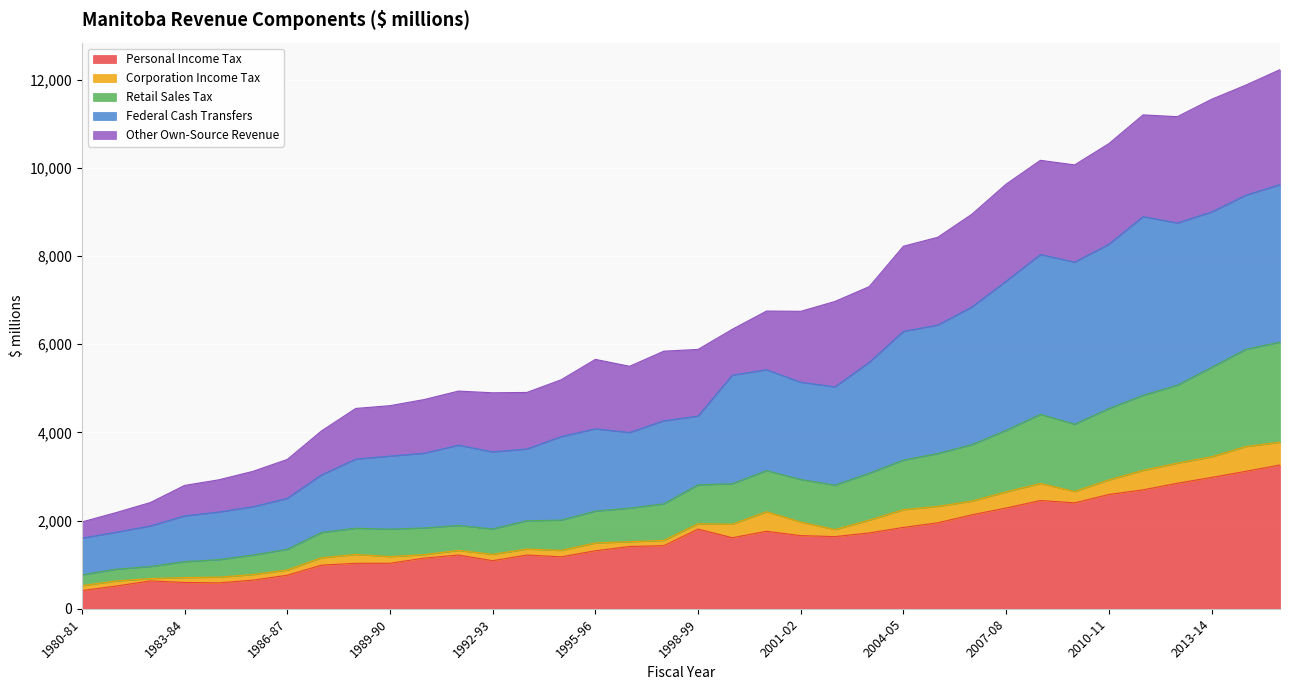

What is the label of the 15th point from the left?

1994-95